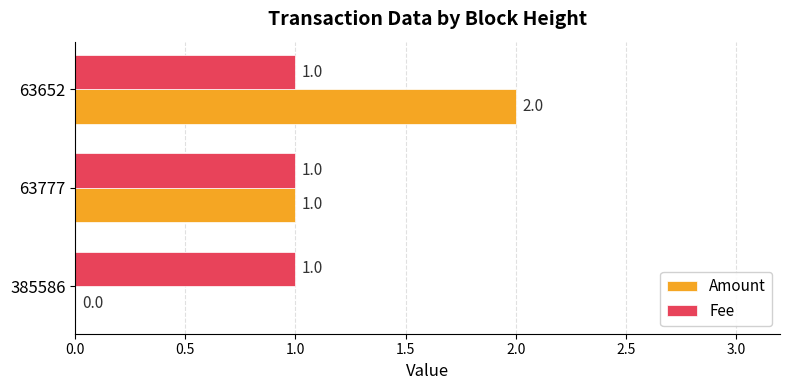

How many Amount values are between 0 and 2?

3